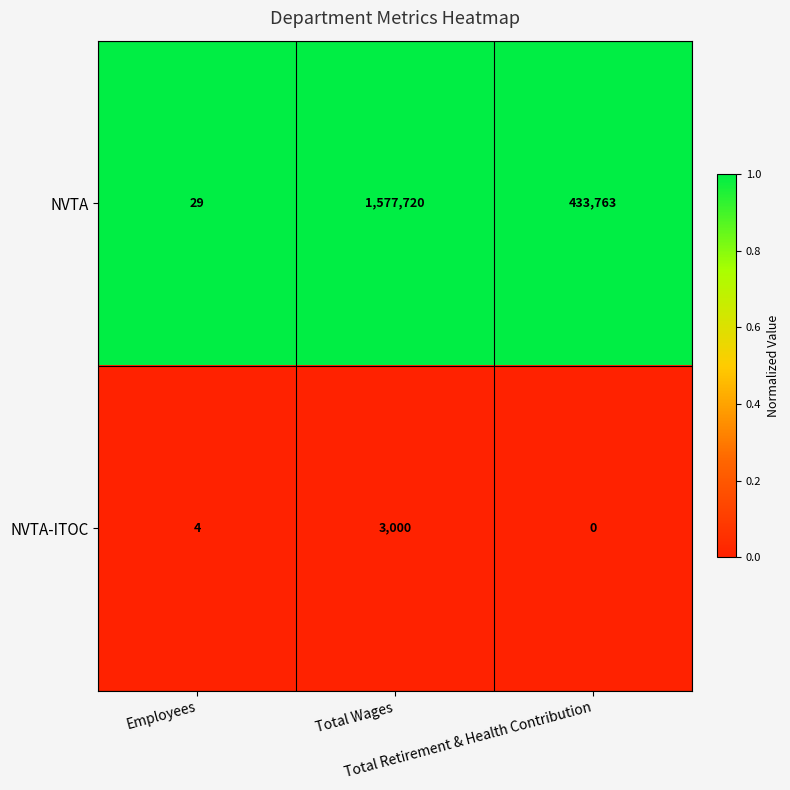

Rank the series by their average value, from lowest to highest.

NVTA-ITOC, NVTA